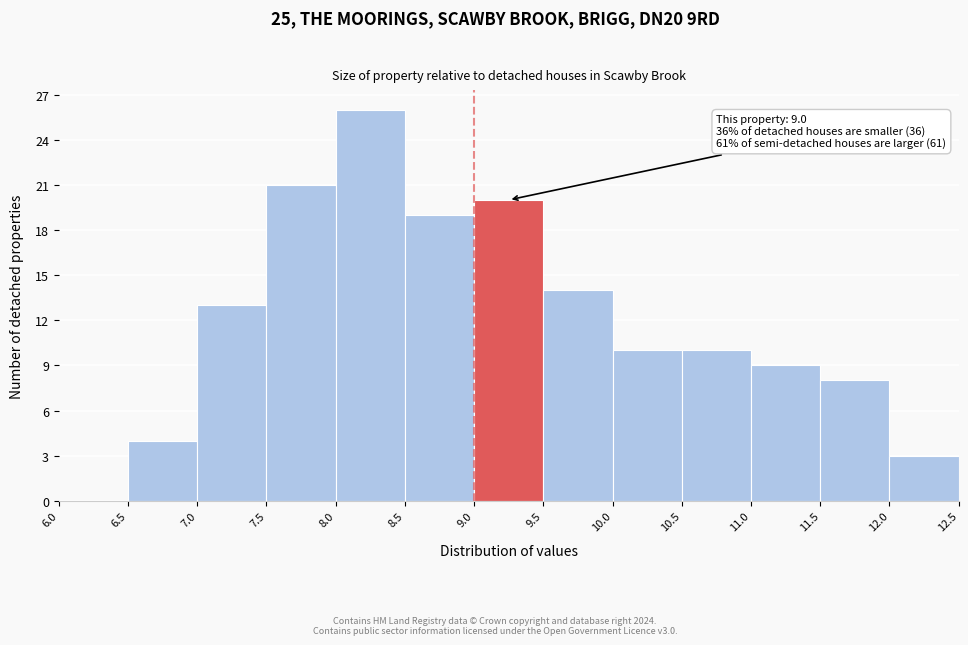

Over which range of the x-axis is the bar tallest?

8.0 to 8.5